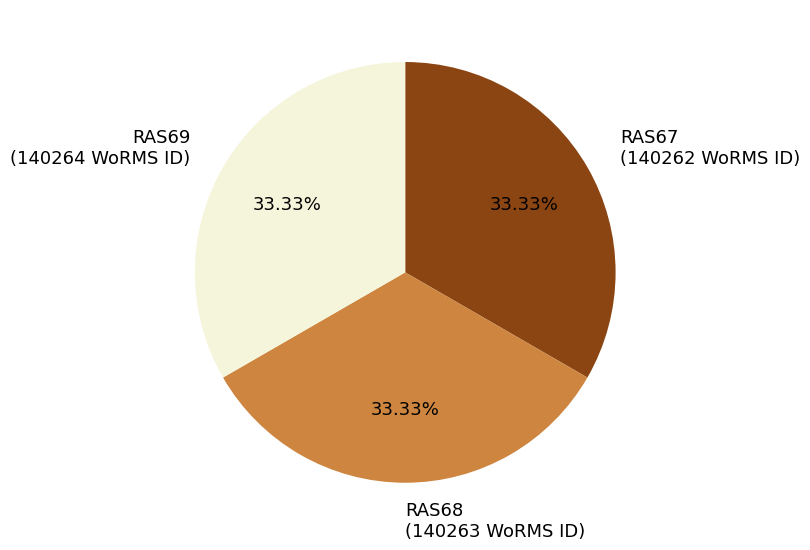

What is the ratio of the value at RAS67 to the value at RAS68?

1.0